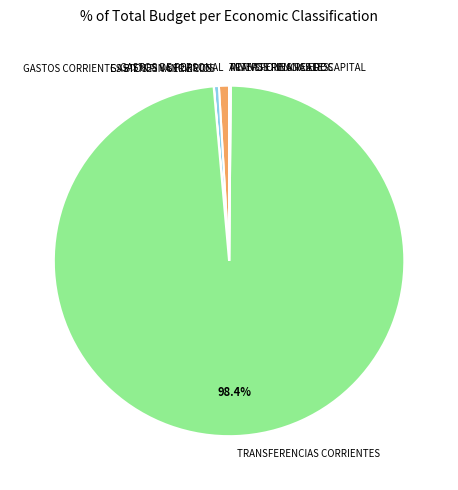

Is it true that GASTOS CORRIENTES BIENES Y SERVICIOS is 13% of the pie?

False